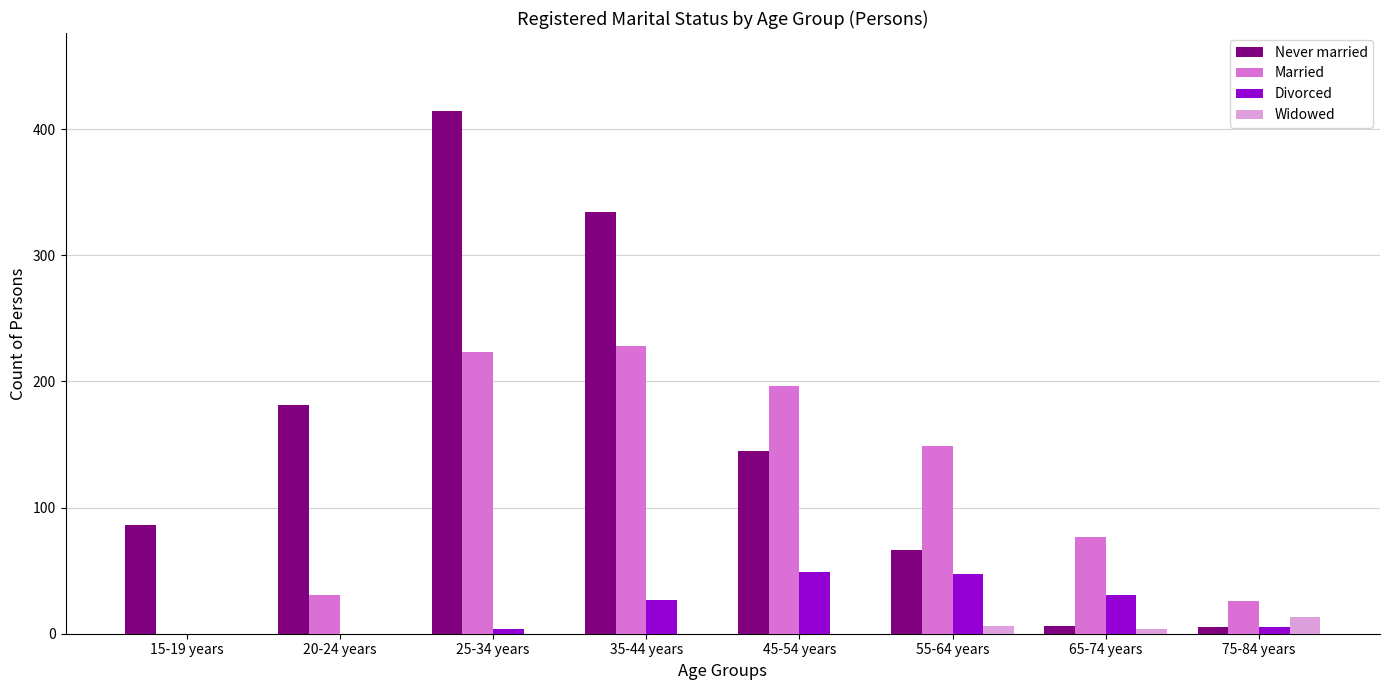

Is the value of Divorced at 75-84 years greater than the value of Never married at 15-19 years?

No